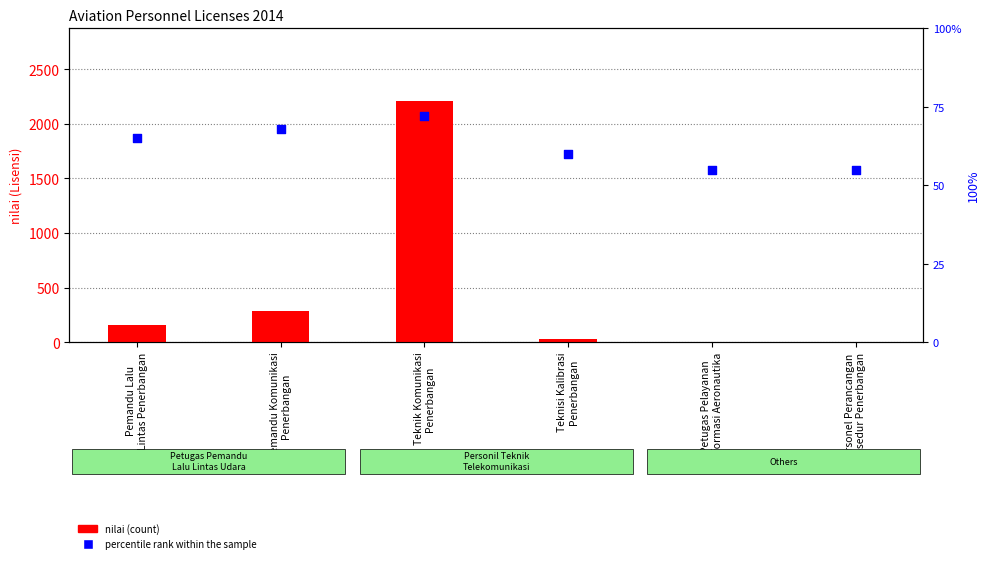

Which series contains the lowest Y value?

nilai (count)